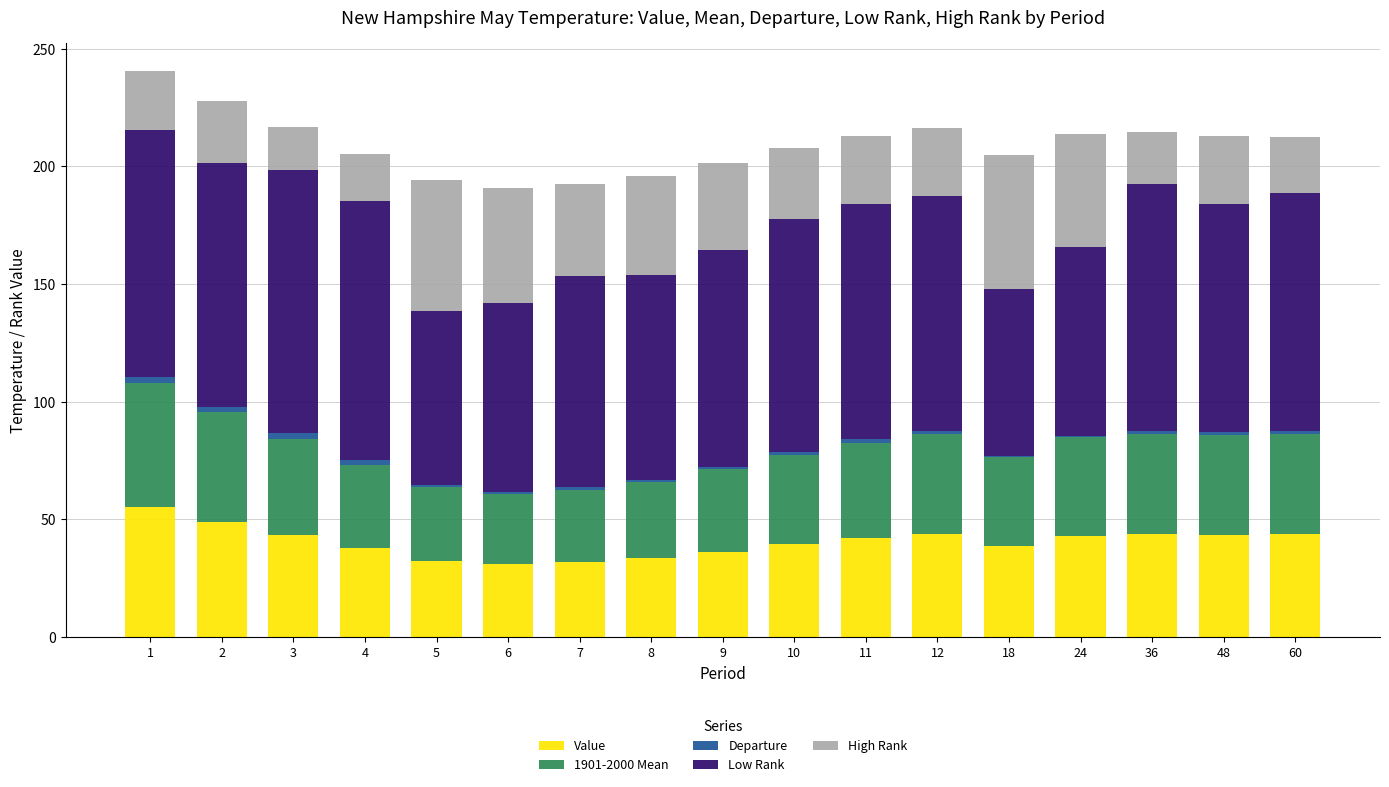

What is the maximum value for Value?

55.2